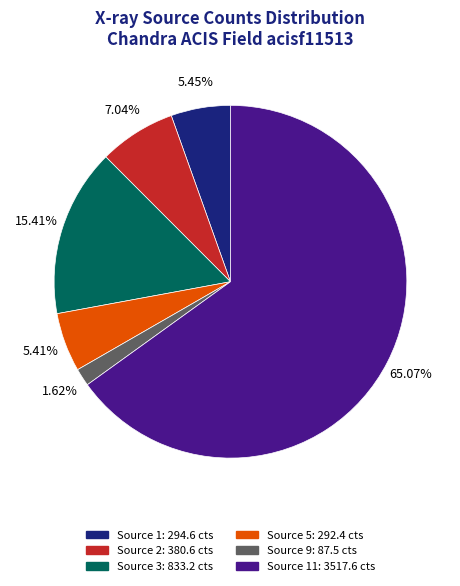

Is there a majority slice in this chart?

Yes